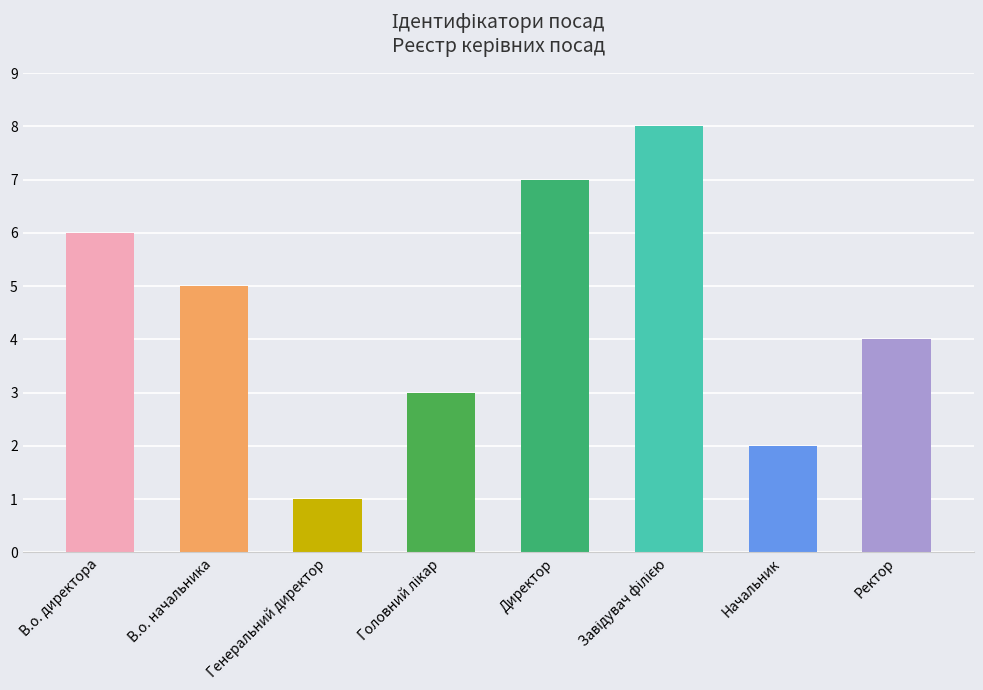

How many values are between 3 and 7?

5